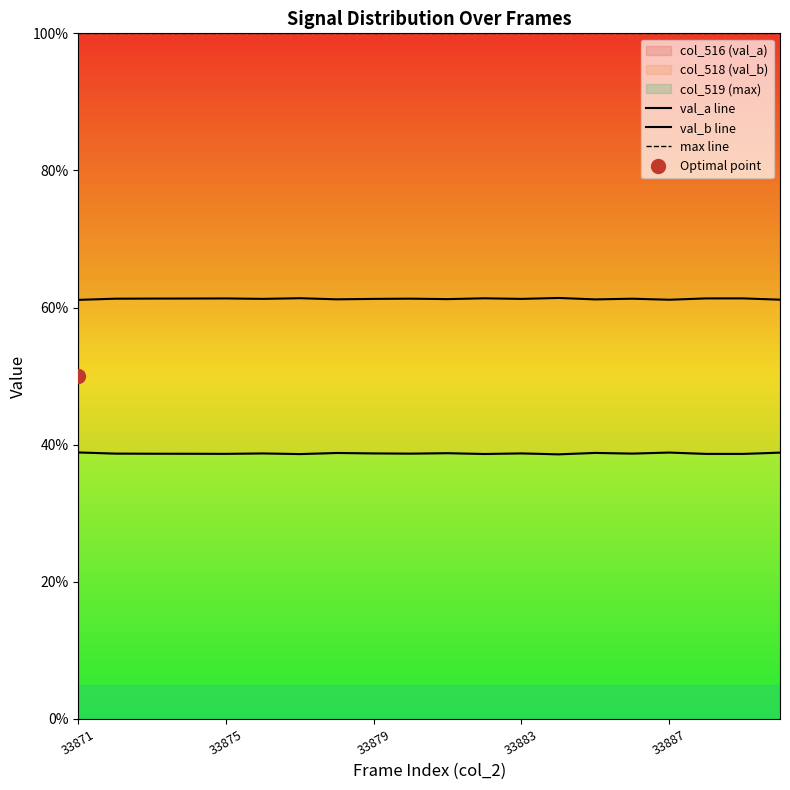

True or false: val_b line and max line intersect in this chart.

False